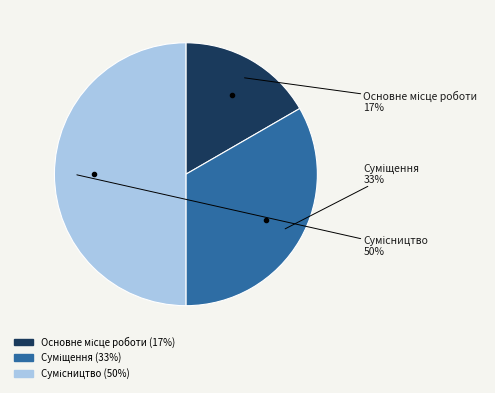

To the nearest percent, what is the average slice percentage?

33%